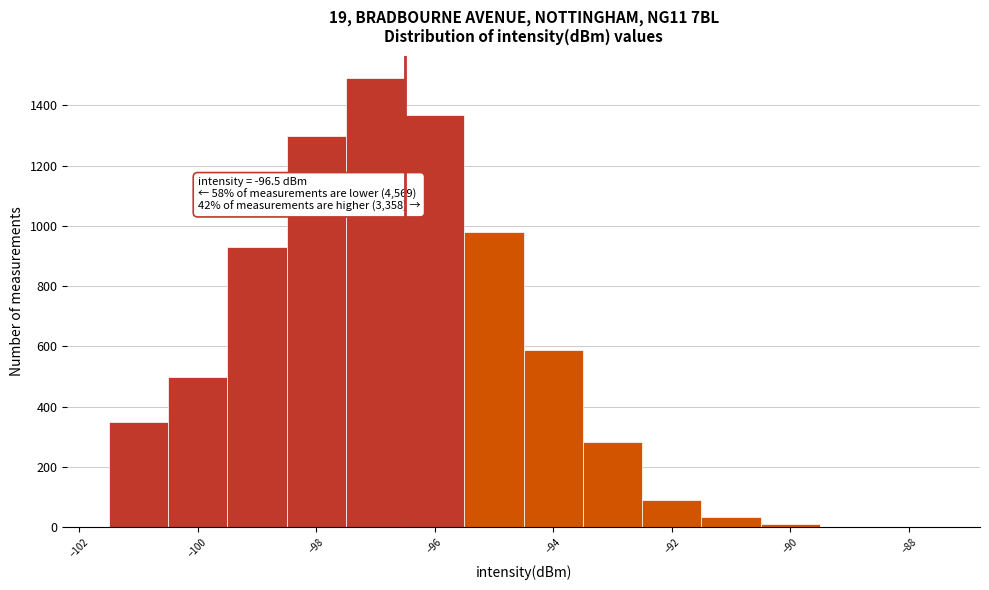

Which range on the x-axis has the tallest bar?

-97.5 to -96.5